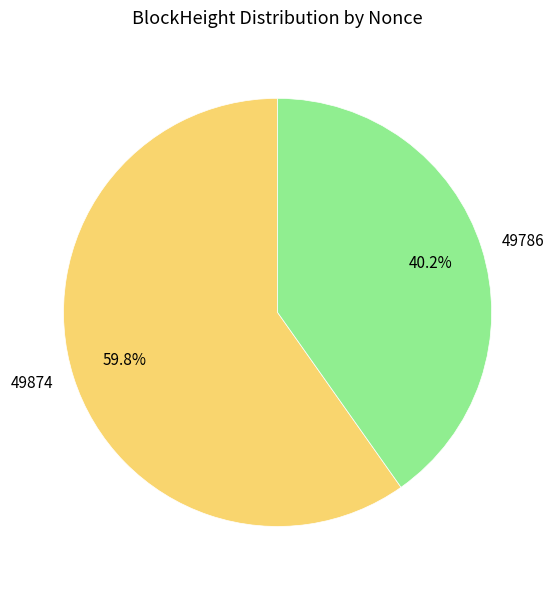

Between 49874 and 49786, which is larger?

49874